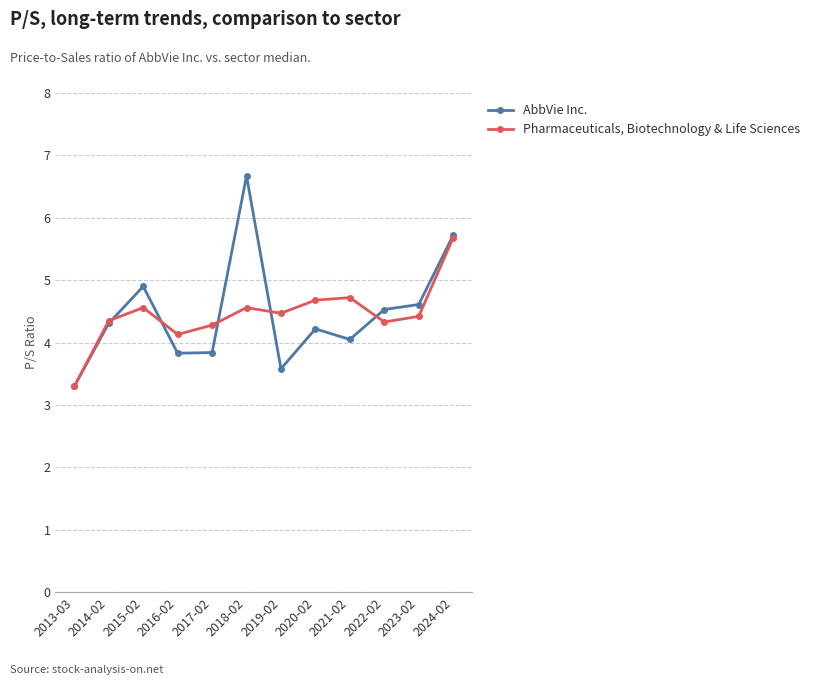

How many interior local valleys does the Pharmaceuticals, Biotechnology & Life Sciences series have?

3